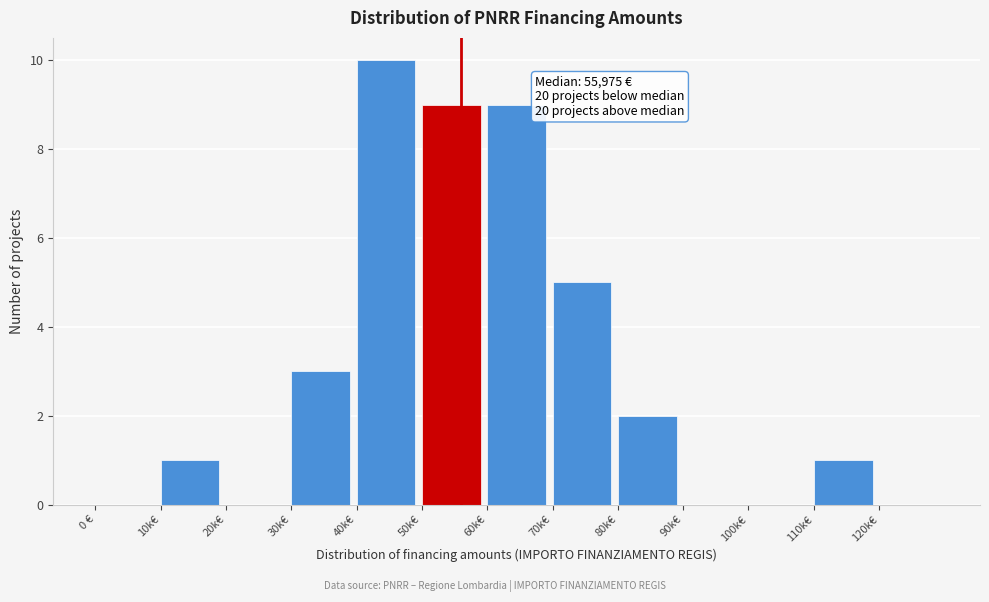

Reading left to right, what are all the values shown in this chart?

0 €=0	10k€=1	20k€=0	30k€=3	40k€=10	50k€=9	60k€=9	70k€=5	80k€=2	90k€=0	100k€=0	110k€=1	120k€=0